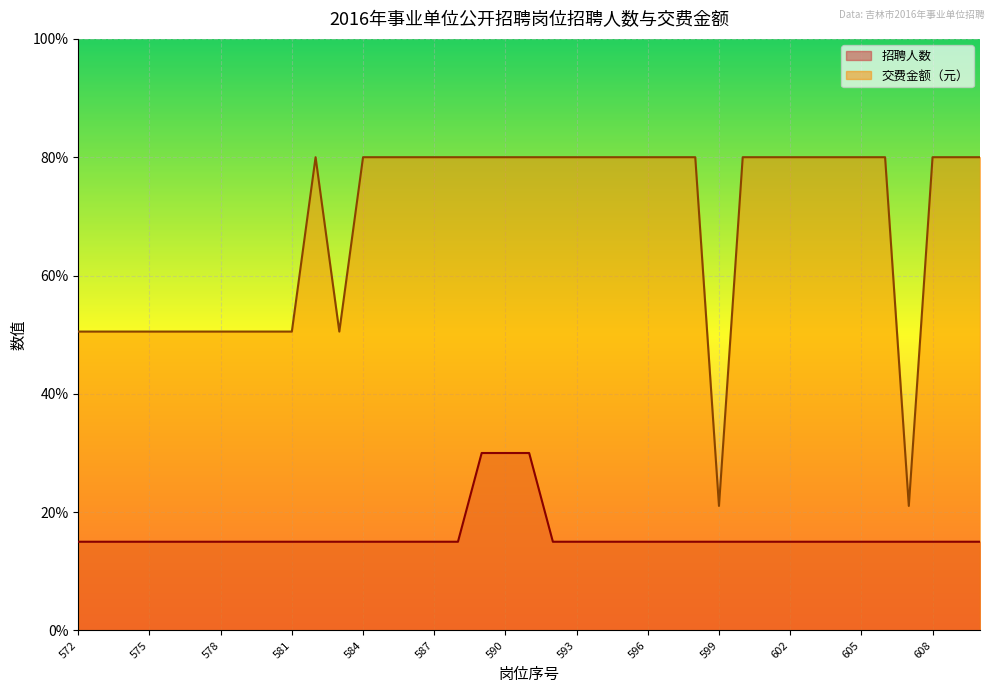

Which has a higher value, 597 or 602?

597